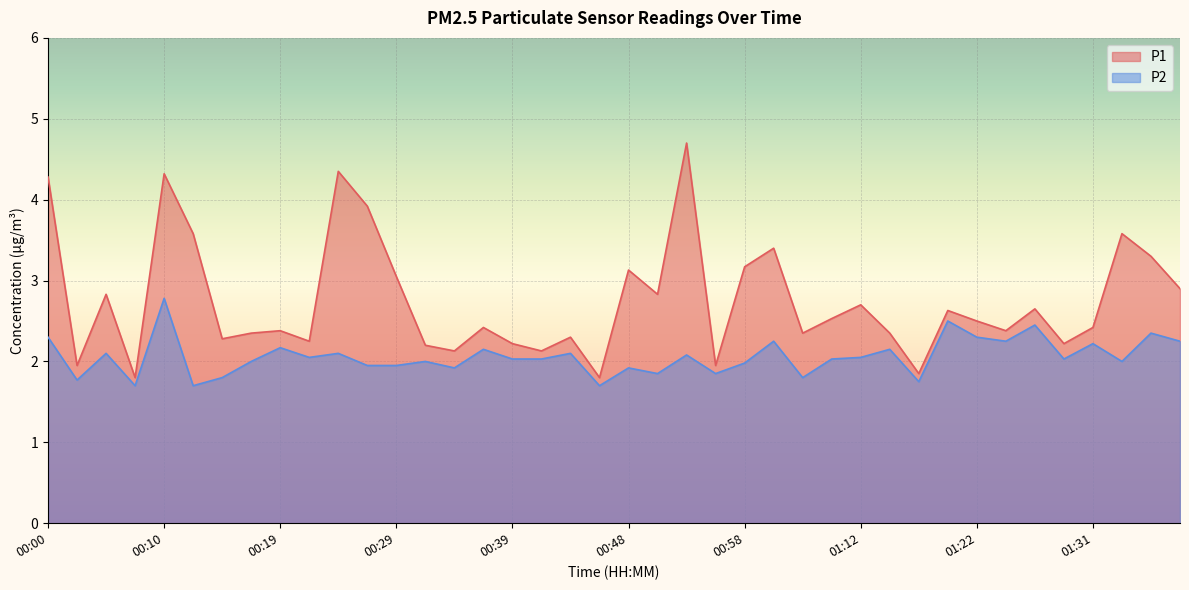

At how many categories does at least one series exceed 2?

35